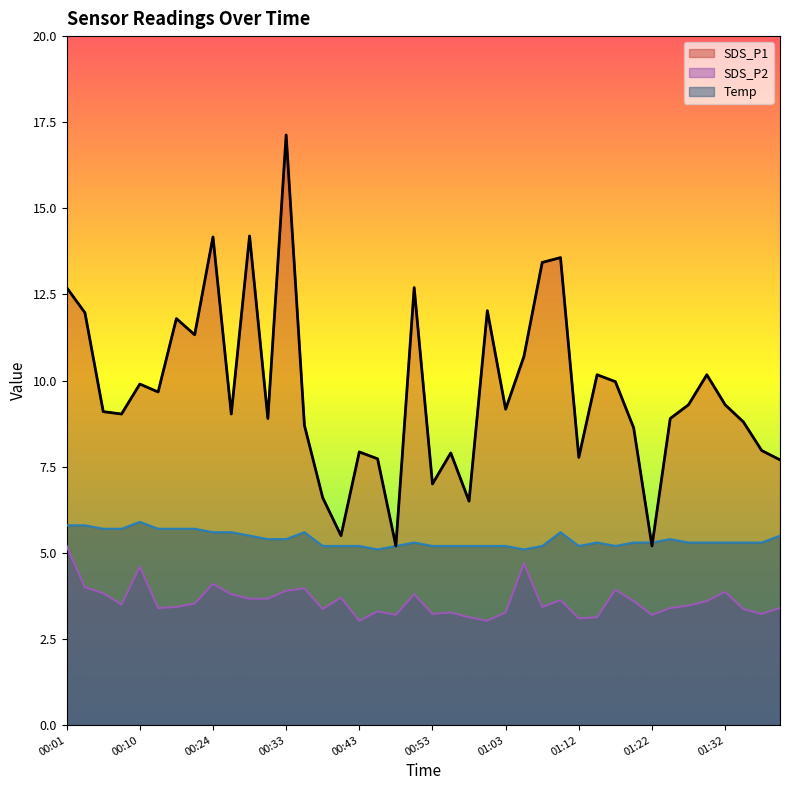

What is the total value across all series at 01:37?

16.5